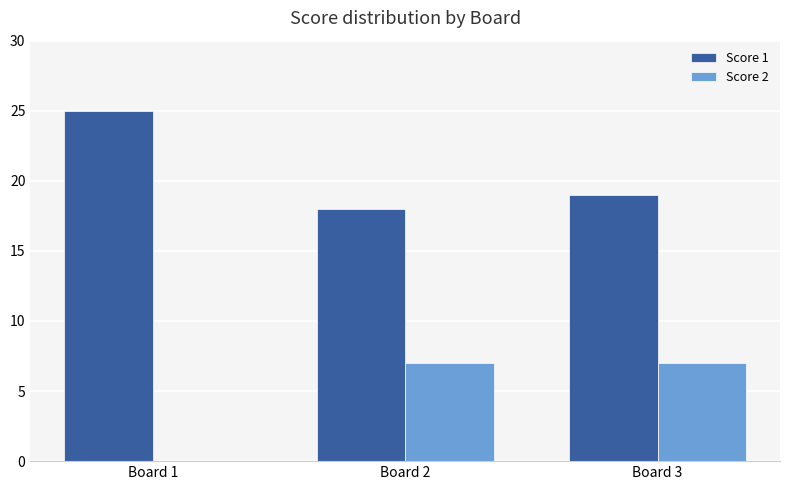

Count the Score 1 values in the range 18 to 25.

3